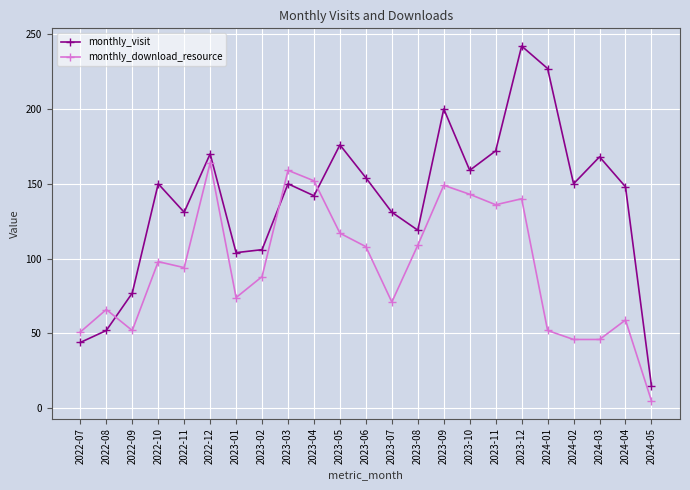

Where is the first local minimum for monthly_download_resource?

2022-09